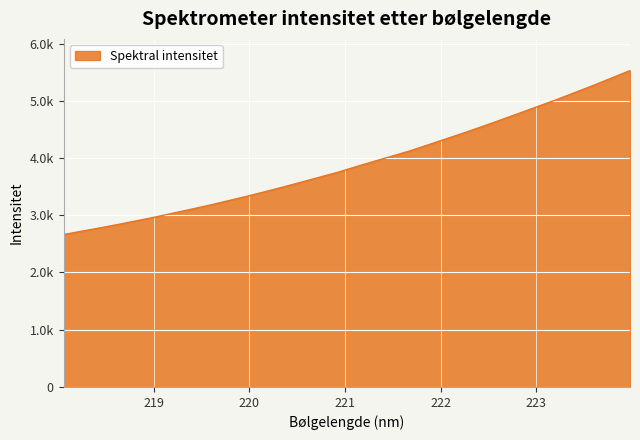

Does the chart display data point markers on the line(s)?

No